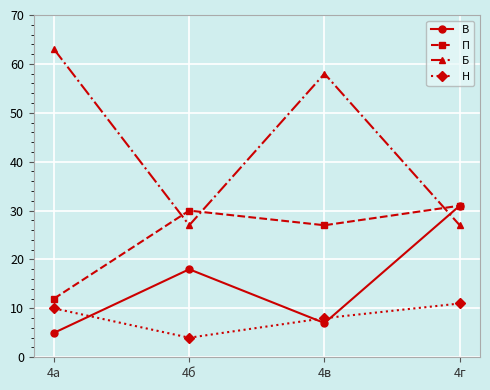

Rank the categories by П value from lowest to highest.

4а, 4в, 4б, 4г